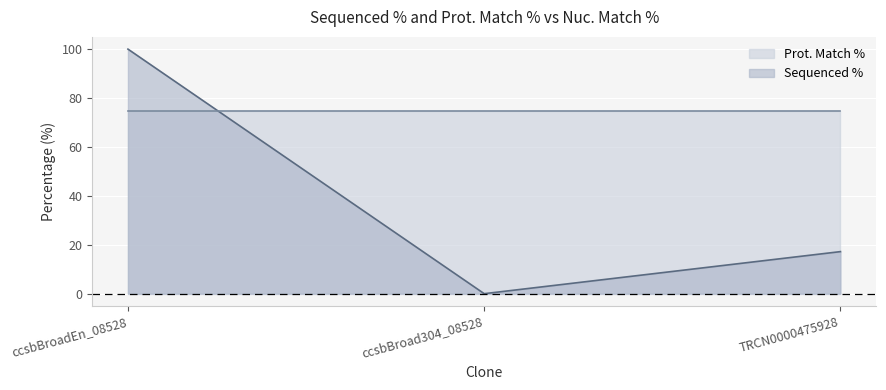

The value at TRCN0000475928 is 4.7. True or false?

False